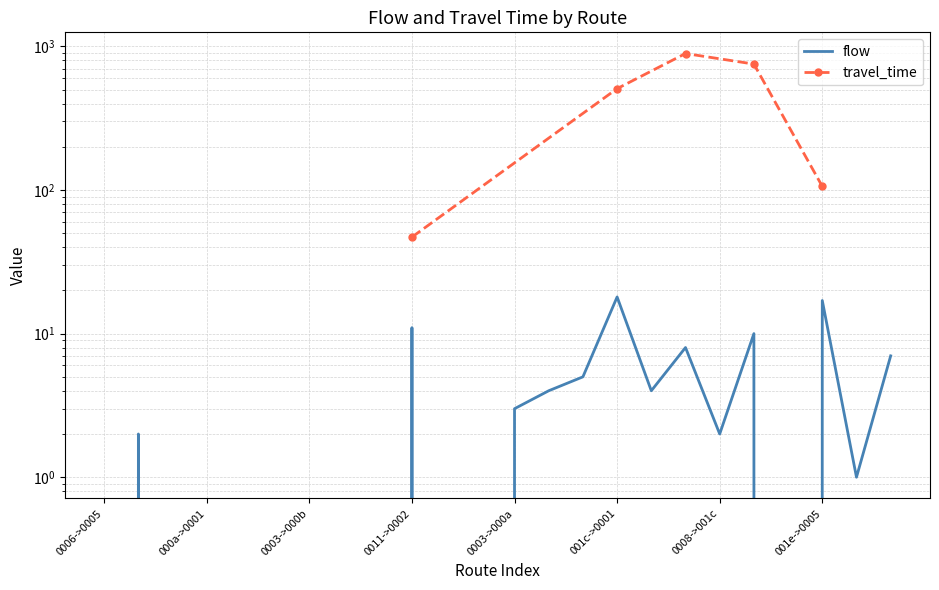

At which category does the chart reach its minimum across all series?

0006->0005